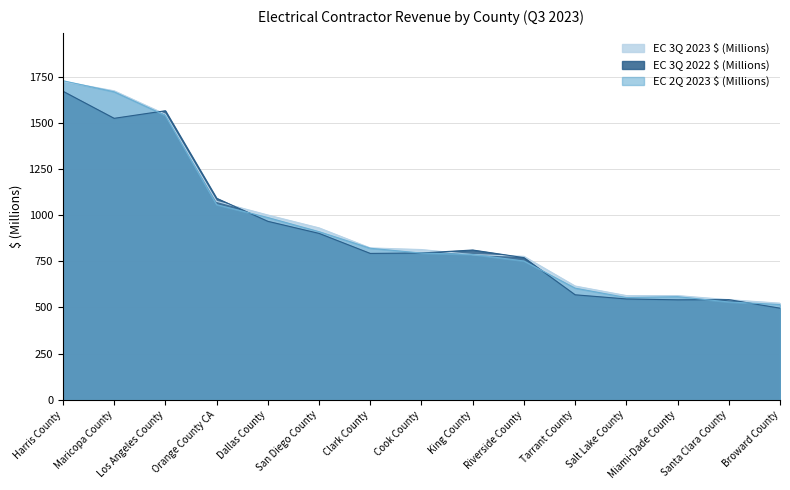

Which series has the largest total across all categories?

EC 3Q 2023 $ (Millions)